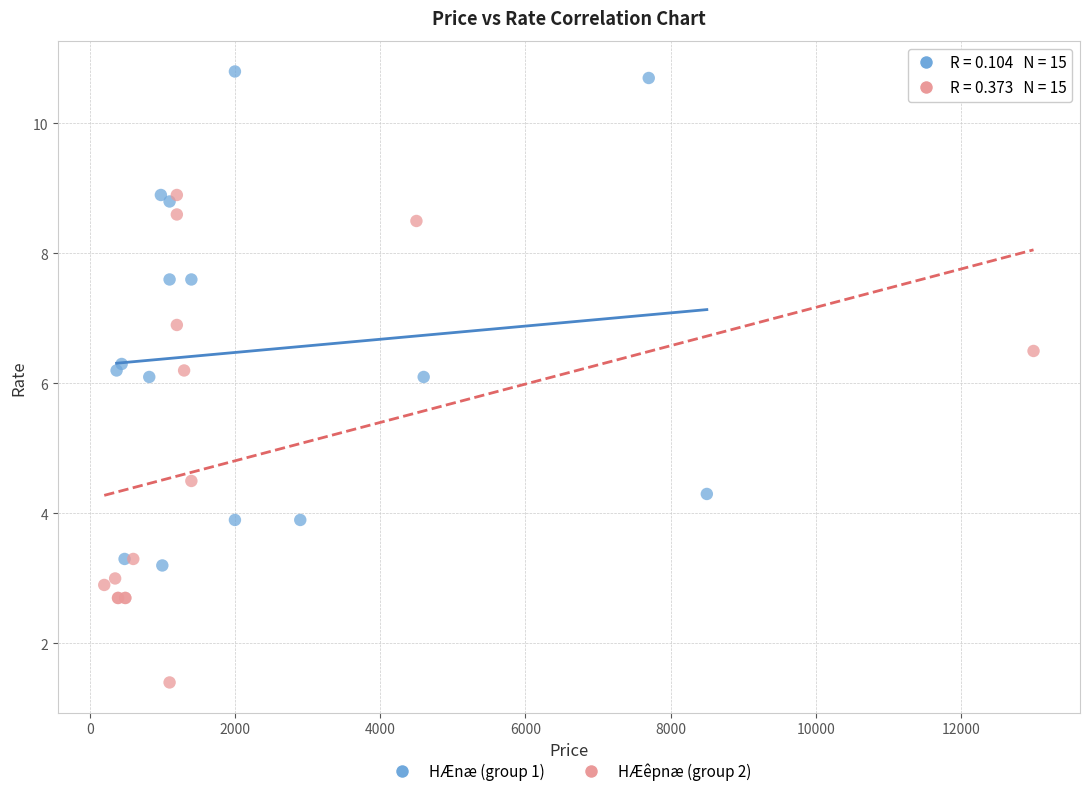

Which series contains the highest Y value?

HÆnæ (group 1)